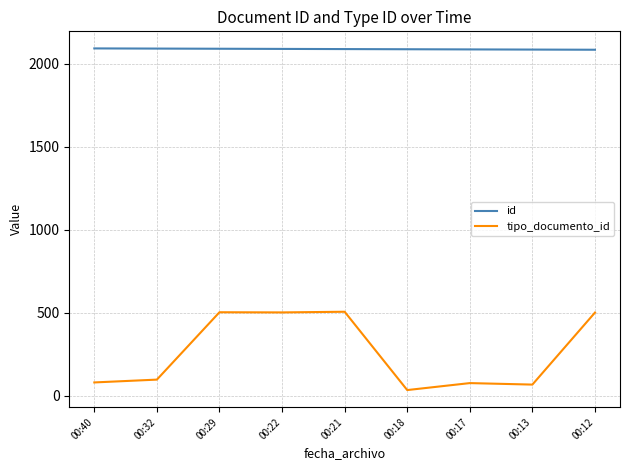

Which series changed the most between 00:22 and 00:17?

tipo_documento_id